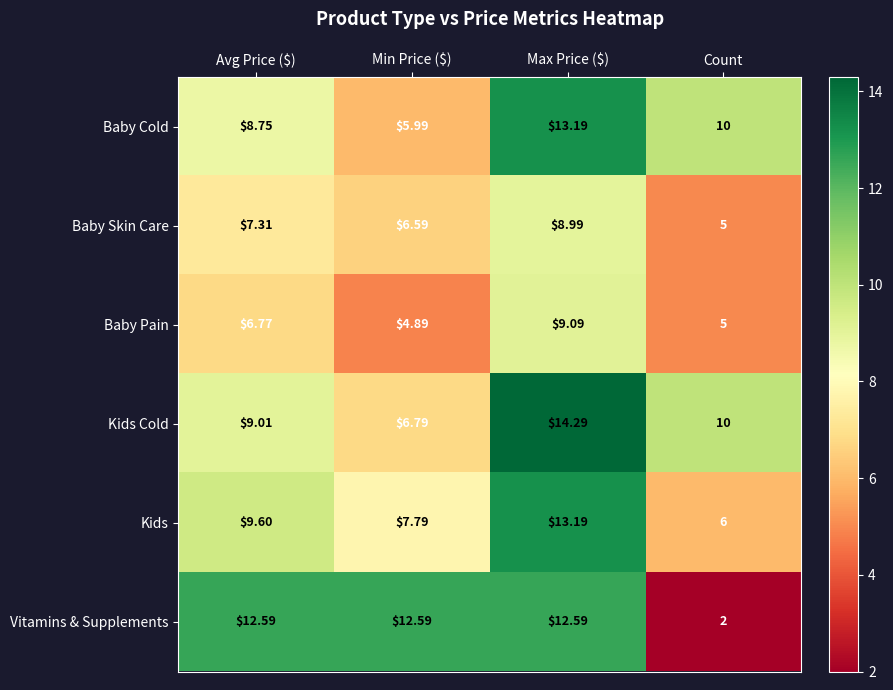

How many data points in Kids are less than 9?

2